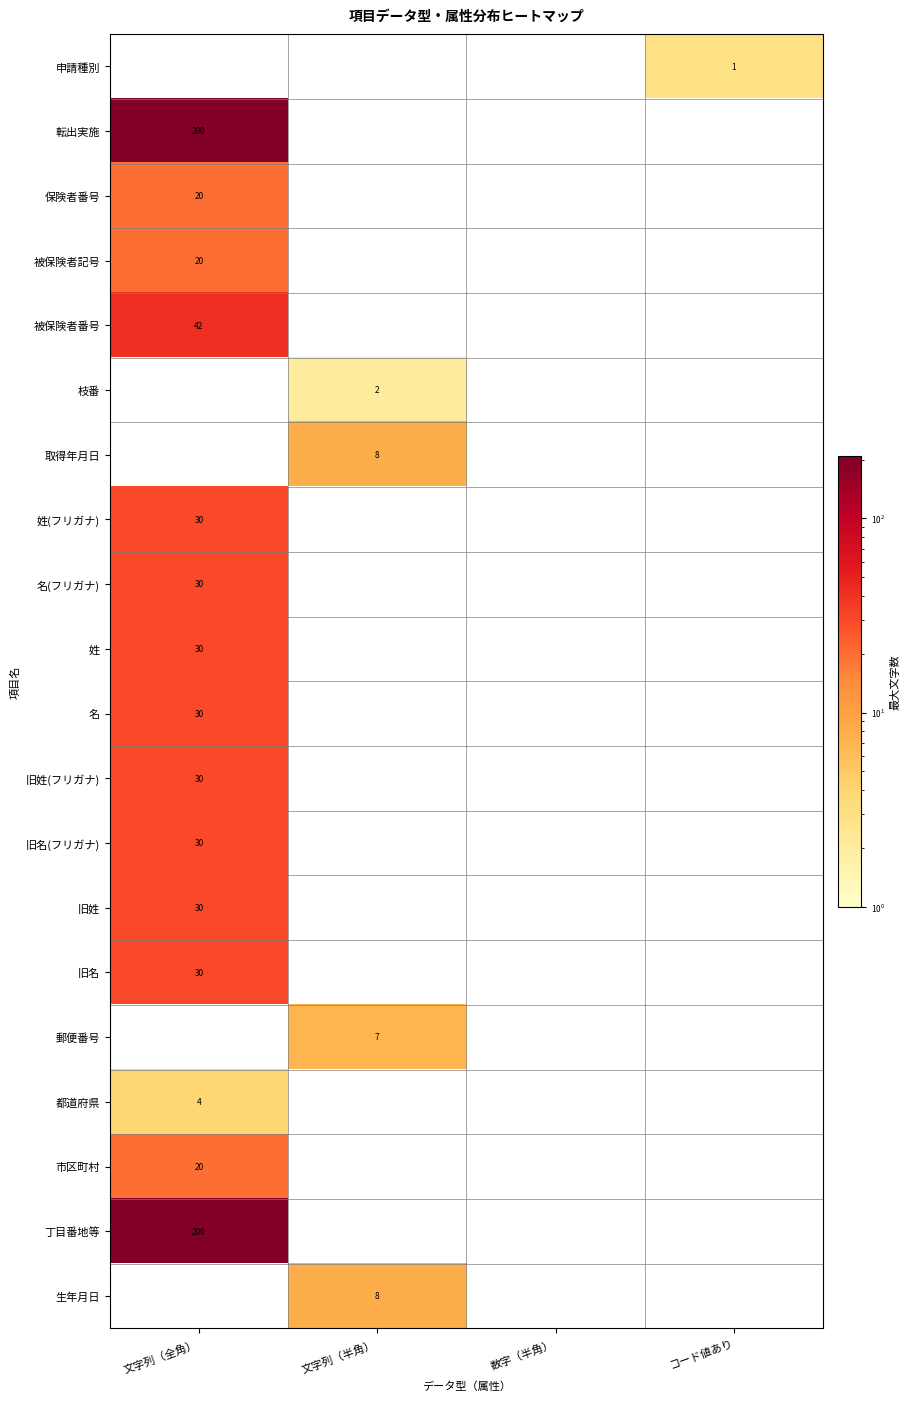

Which category has the highest value across all series?

文字列（全角）